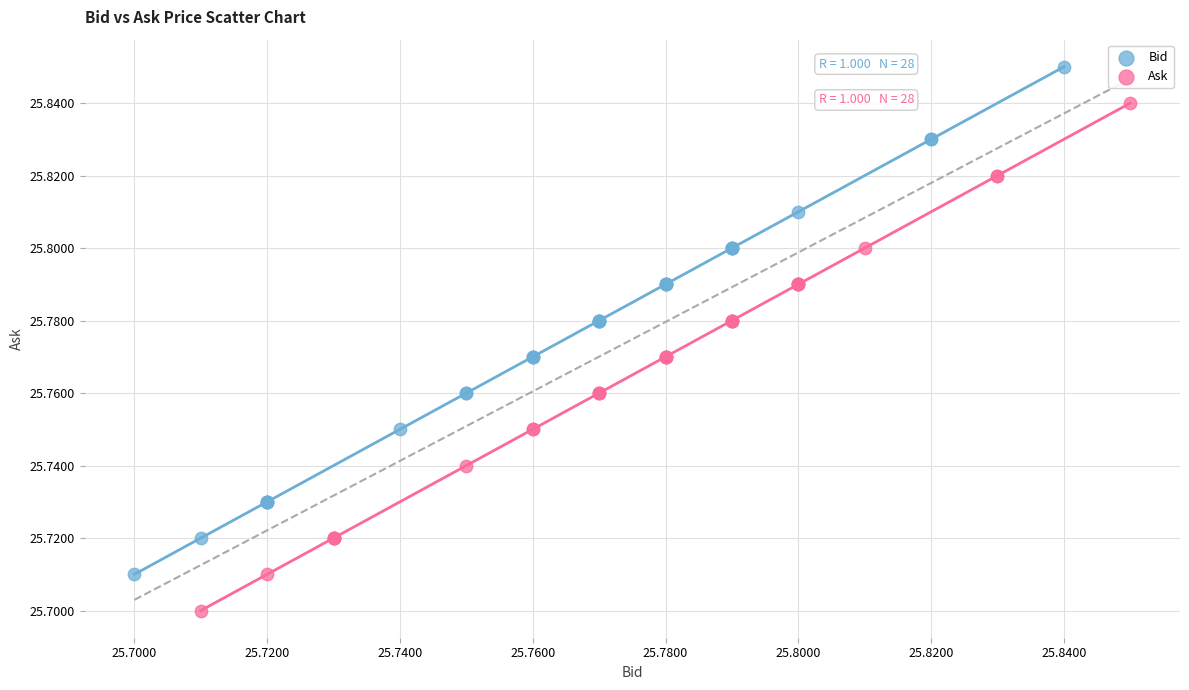

Which series reaches the minimum Y coordinate?

Ask